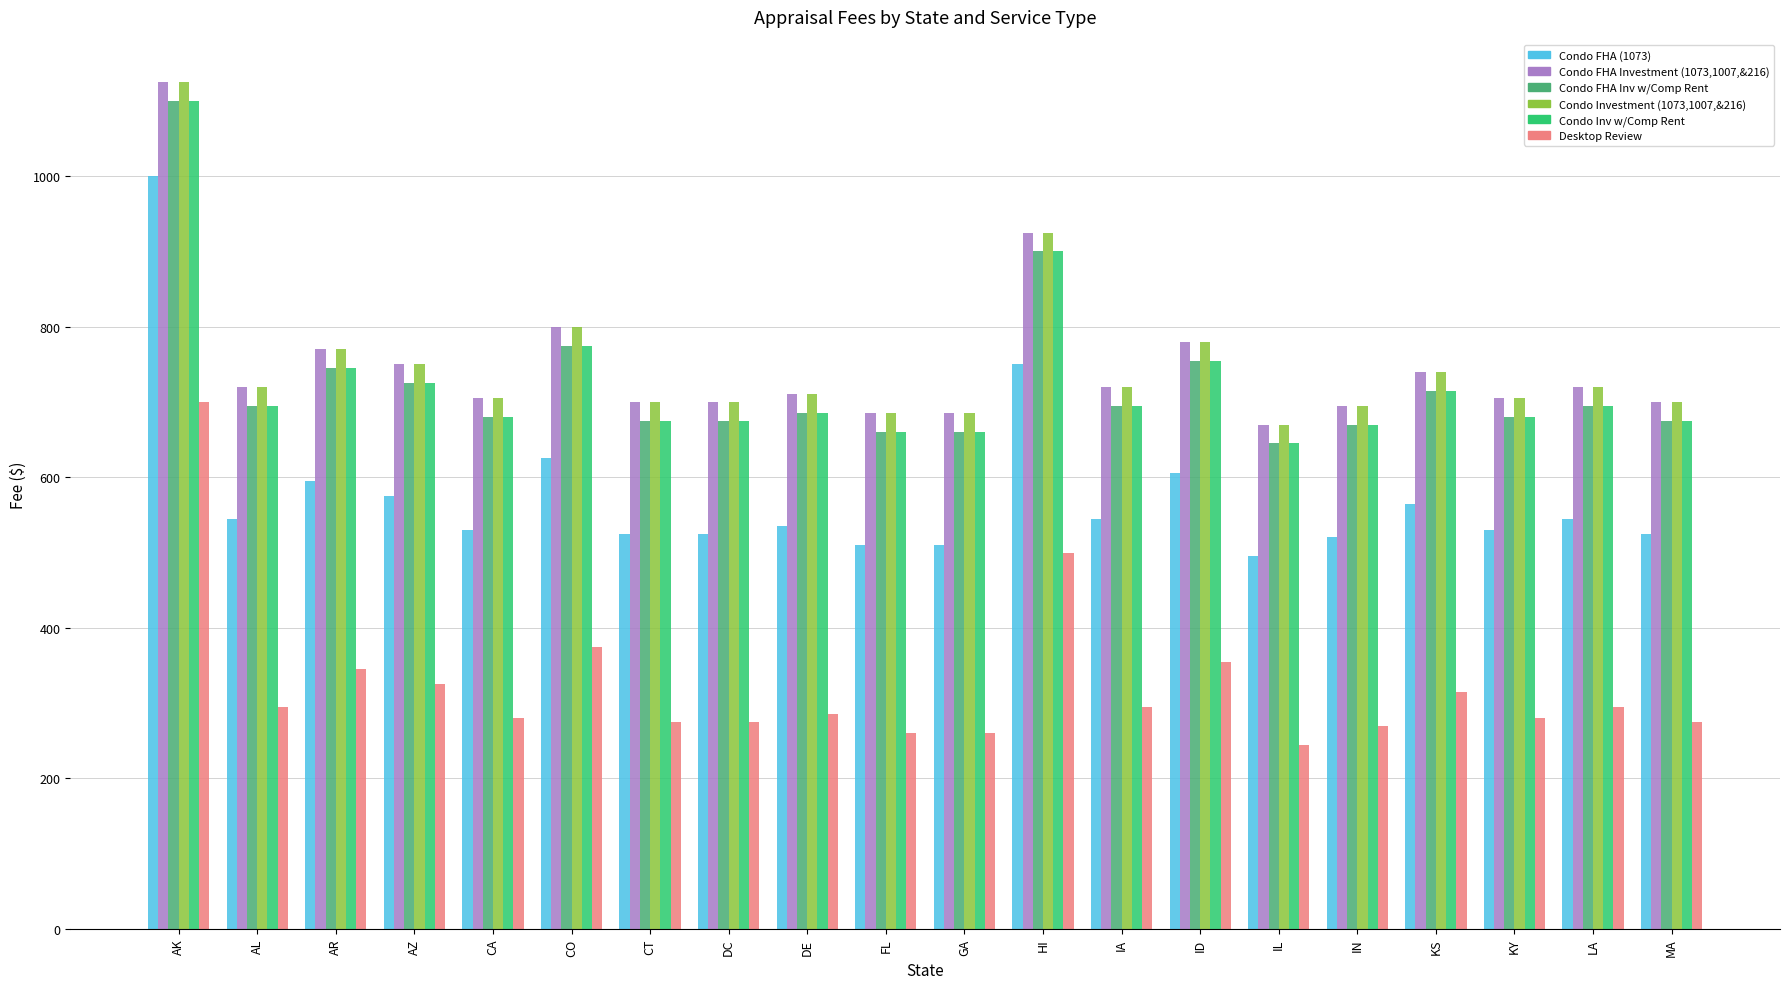

What is the smallest value displayed?

245